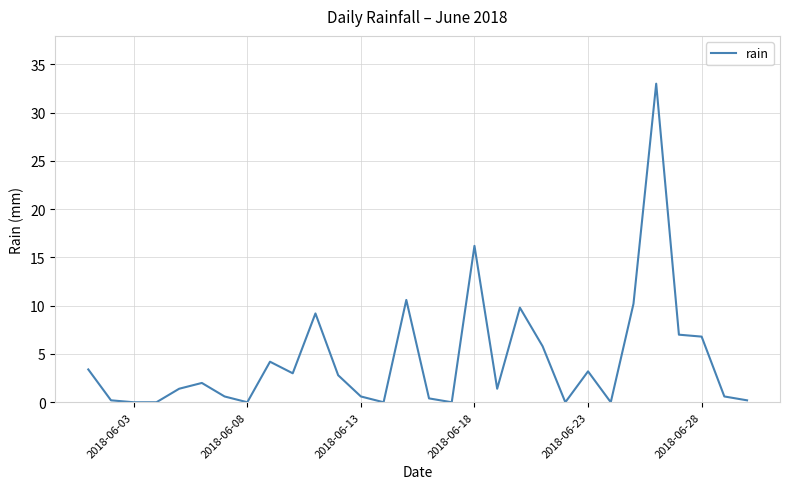

What is the difference between the maximum and minimum values?

33.0